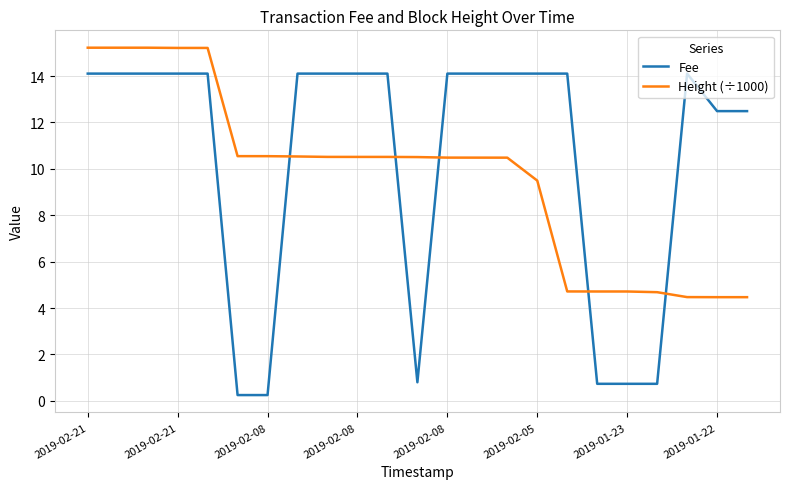

How many lines are shown in the chart?

2